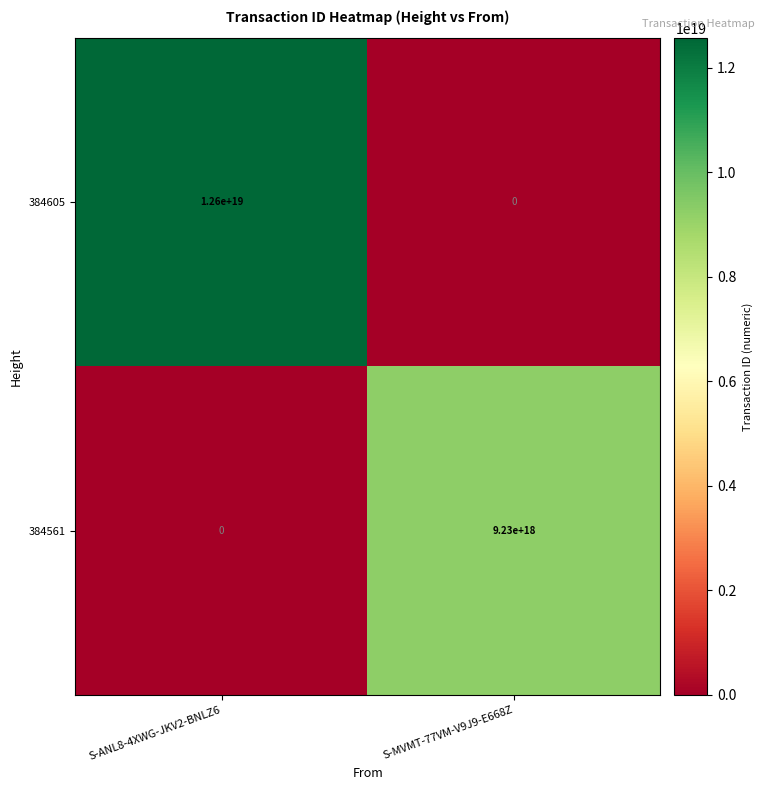

At which label is 384605 closest to 6300000000000000000?

S-ANL8-4XWG-JKV2-BNLZ6